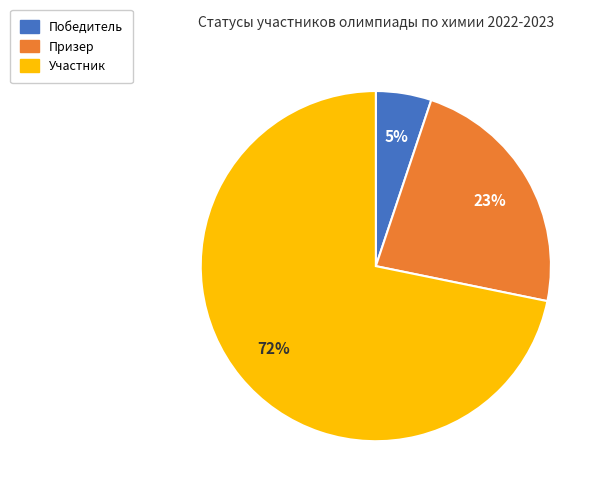

How many slices are in this pie chart?

3